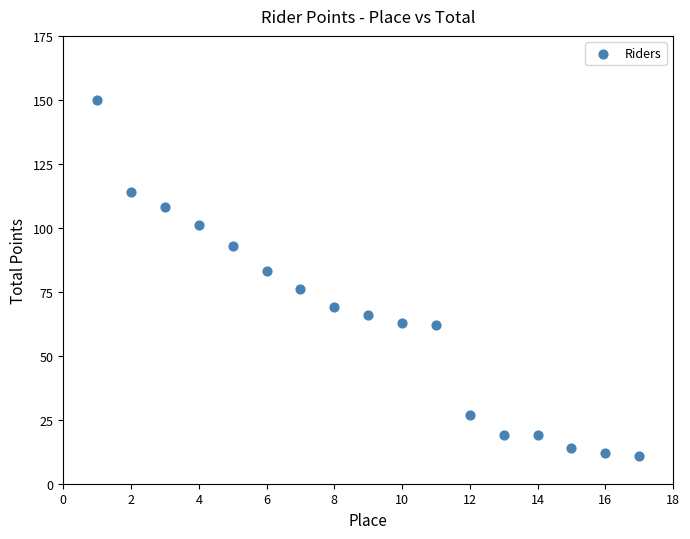

What is the range of X values (max minus min)?

16